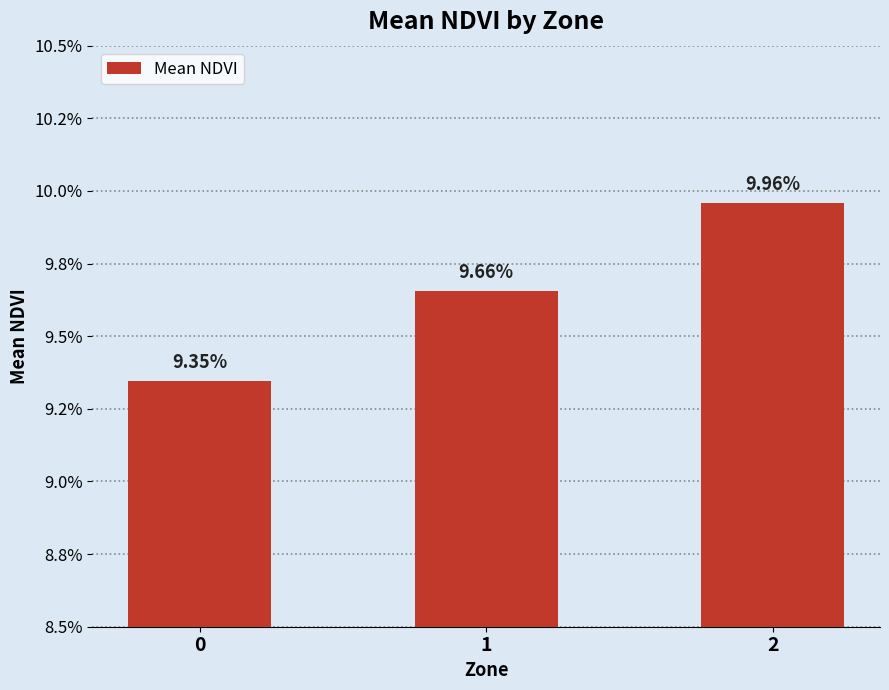

Which has a higher value, 0 or 2?

2